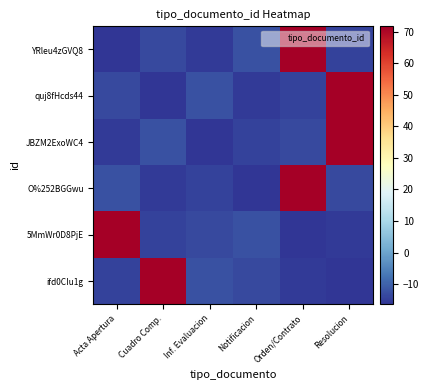

Which series has the largest range (max minus min)?

YRleu4zGVQ8